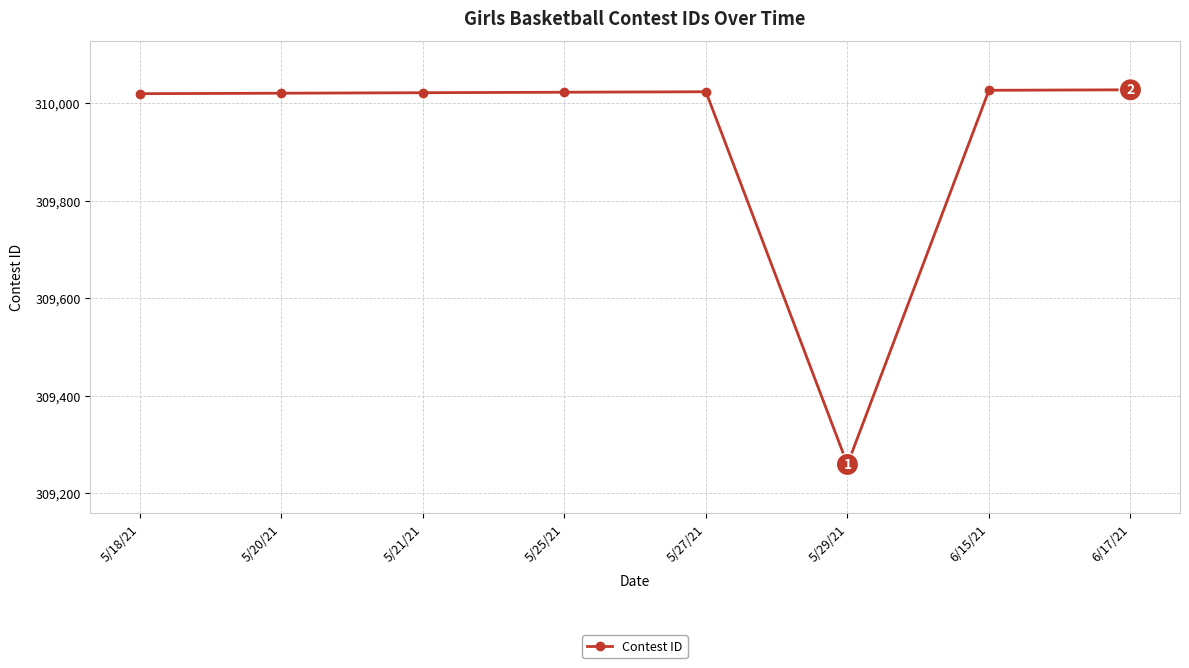

Which label corresponds to the smallest value in the chart?

5/29/21